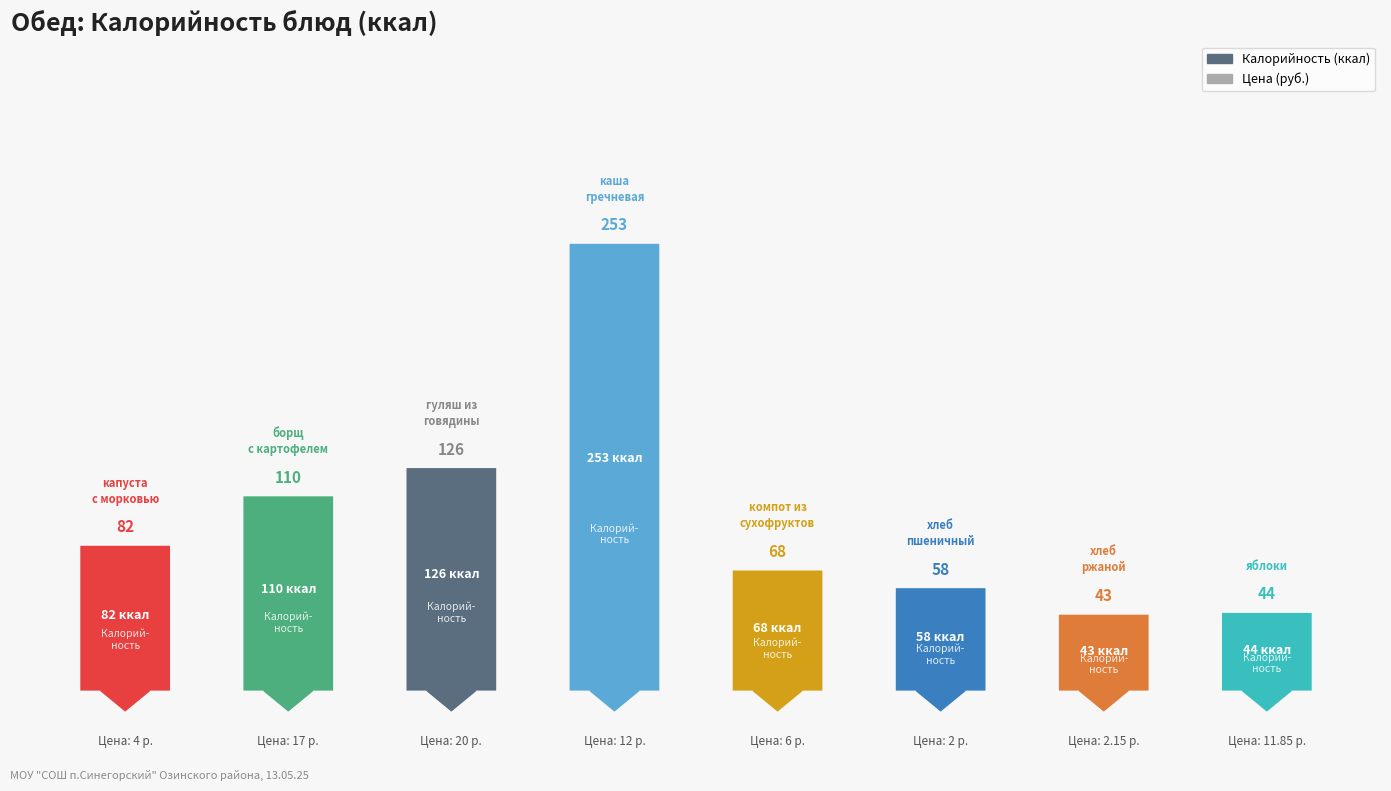

What is the sum of all калорийность values?

784.0